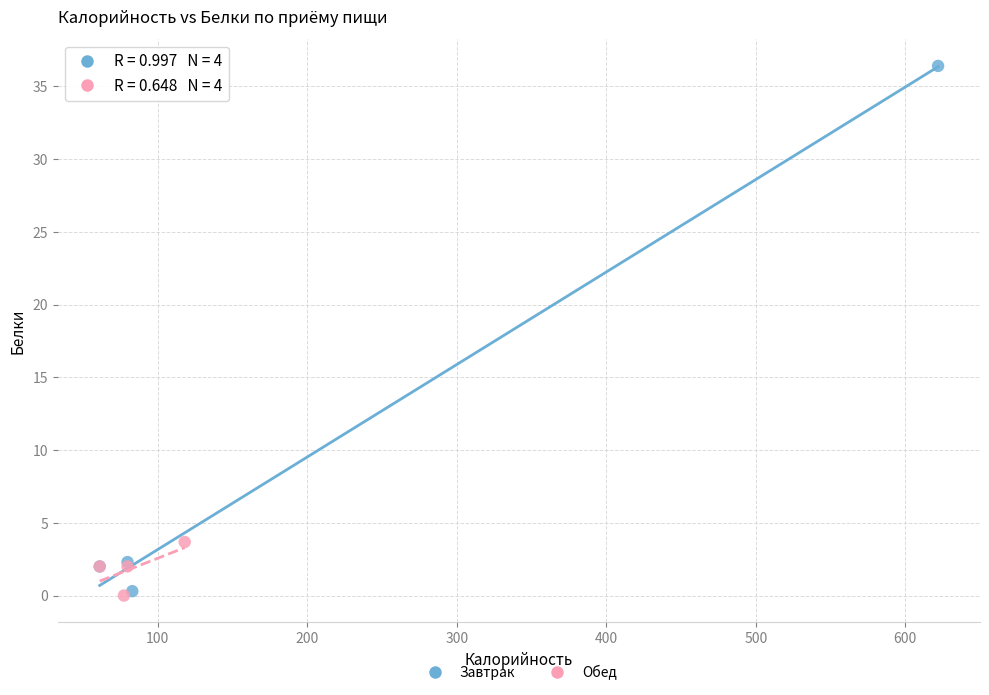

Which series has the largest Y range (max minus min)?

Завтрак